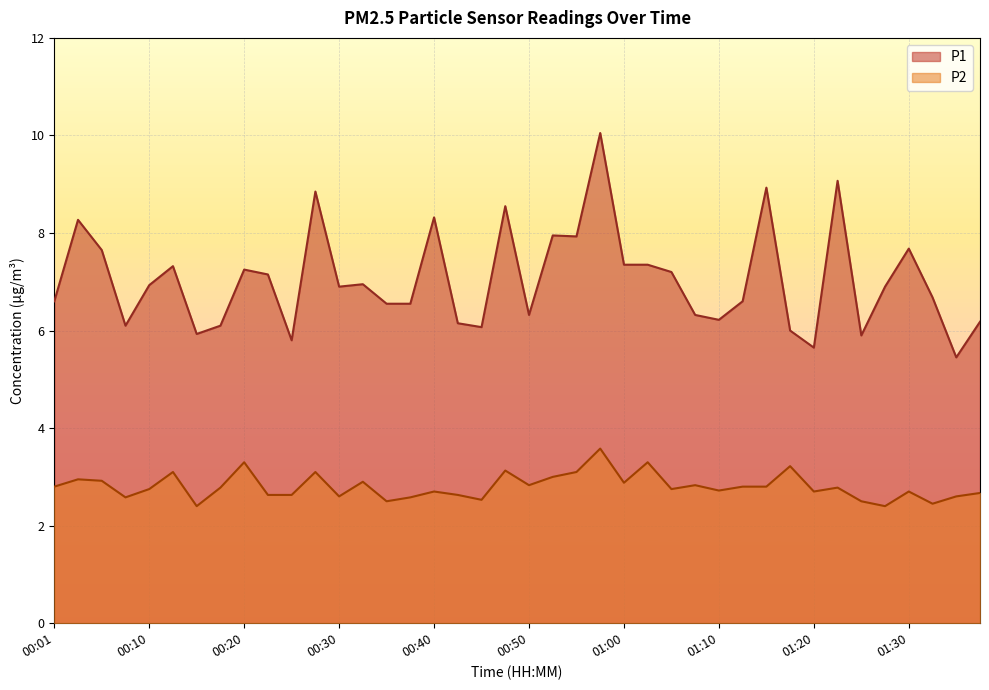

Is it true that P2 equals 2.5 at 00:45?

True